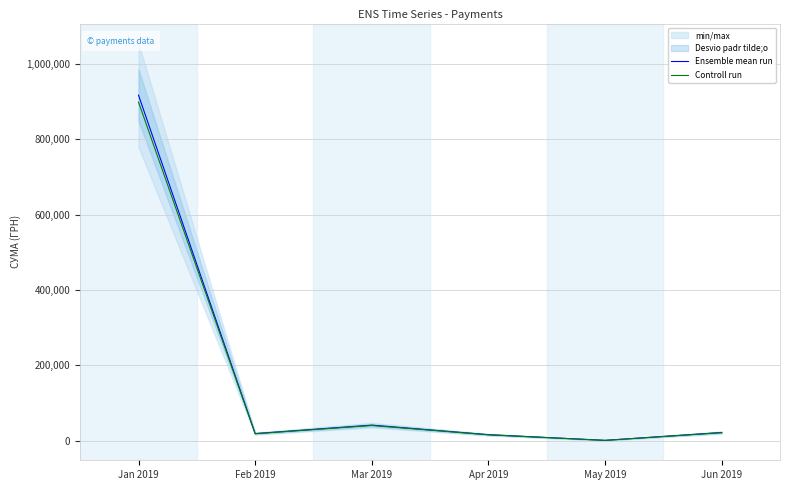

Is it true that Controll run equals 543332.7 at Jan 2019?

False